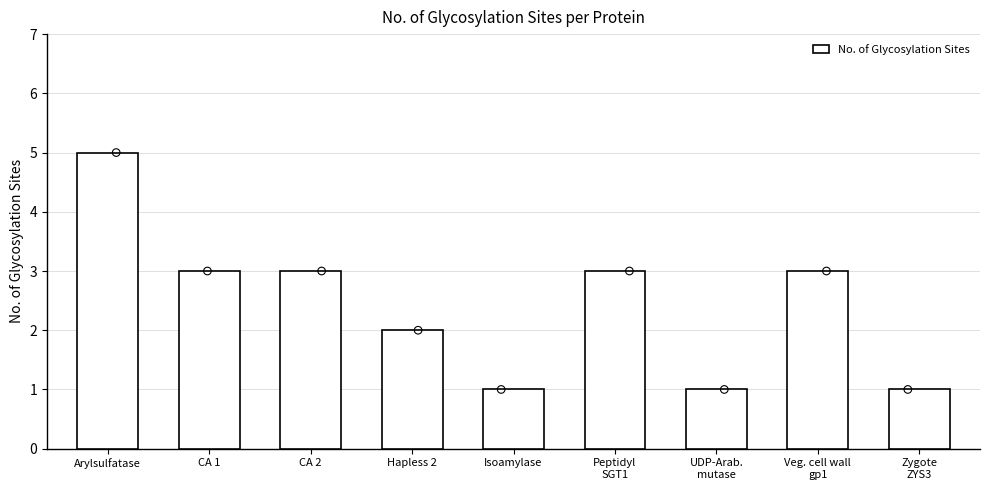

Approximately how many times larger is the value at CA 2 compared to Hapless 2?

1.5